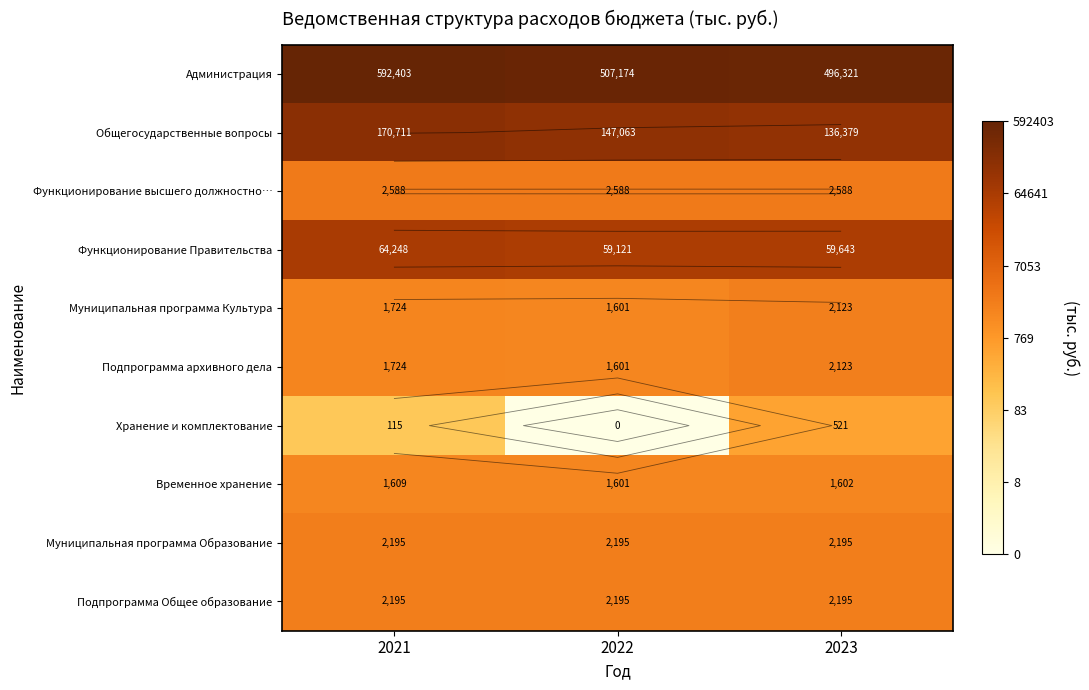

Rank the categories by Подпрограмма архивного дела value from lowest to highest.

2022, 2021, 2023